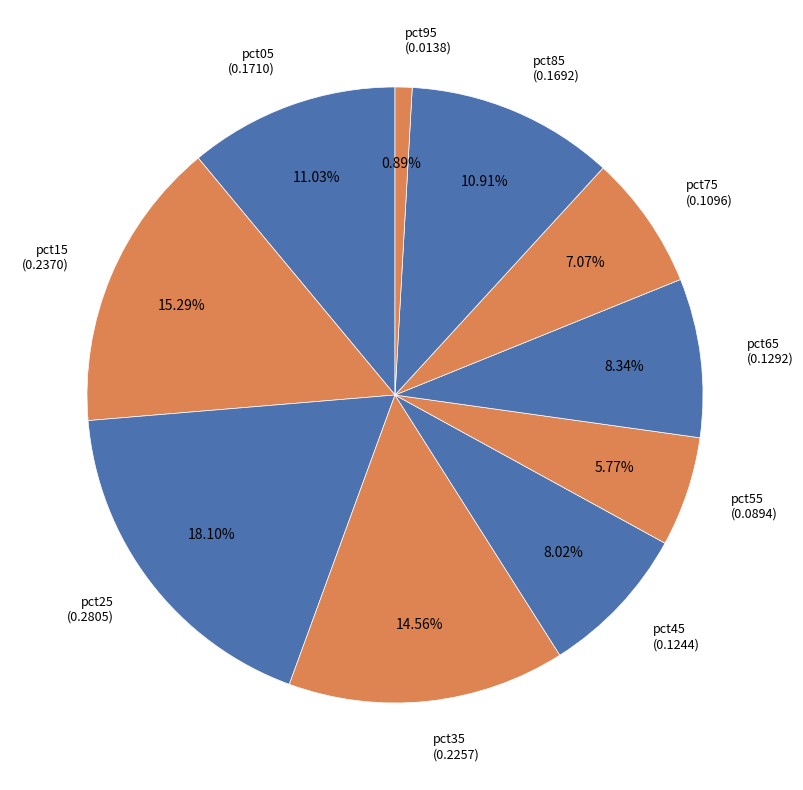

Between pct75 and pct65, which is larger?

pct65